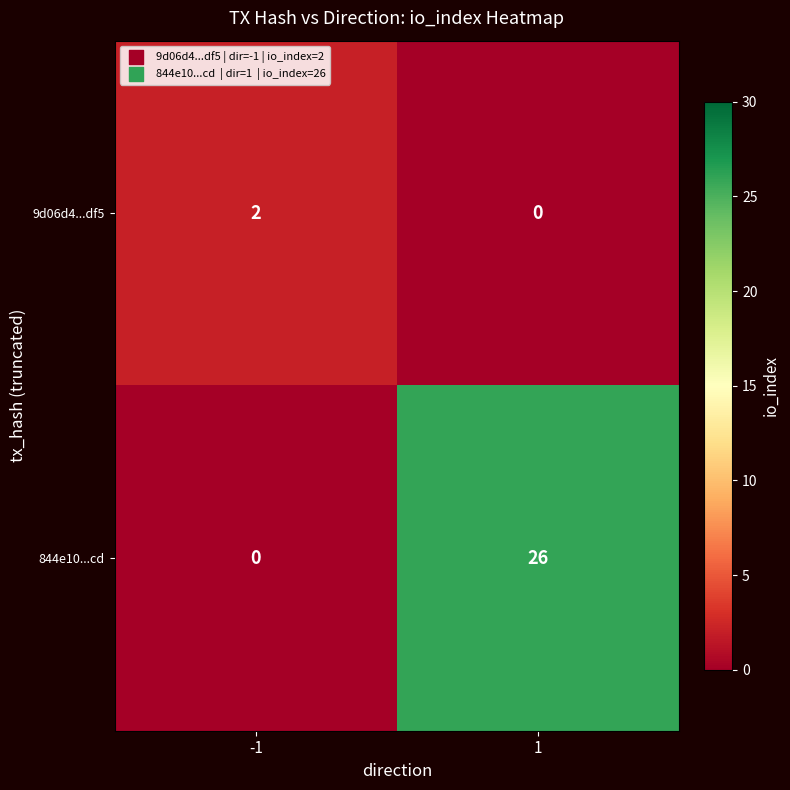

What value does the 844e10...cd series have at 1, to the nearest 10?

30